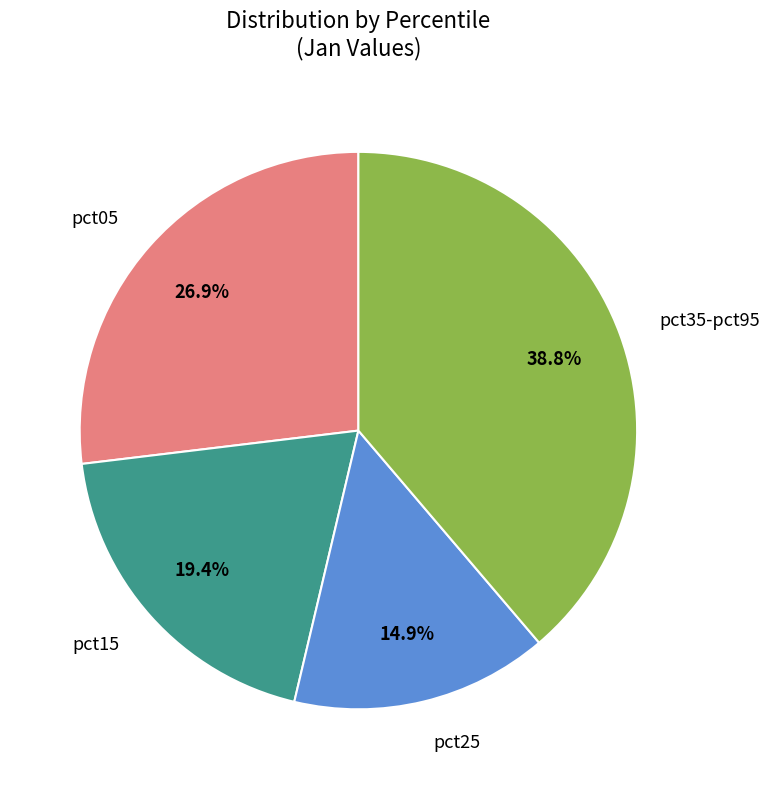

Does any single category account for the majority?

No